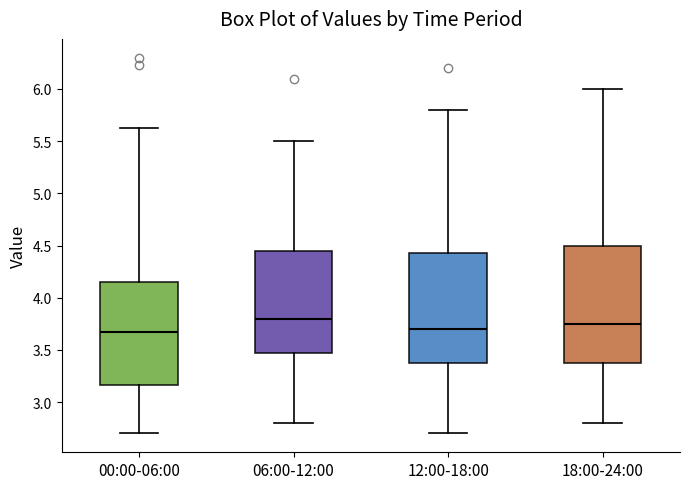

Reading left to right, read every box against the y-axis: the position of its median line, the range the box covers, and the ends of its whiskers. The values are not printed on the chart, so give them approximately, as read against the axis.

00:00-06:00: median 3.65, box 3.15 to 4.15, whiskers 2.70 to 5.65
06:00-12:00: median 3.80, box 3.50 to 4.45, whiskers 2.80 to 5.50
12:00-18:00: median 3.70, box 3.40 to 4.45, whiskers 2.70 to 5.80
18:00-24:00: median 3.75, box 3.40 to 4.50, whiskers 2.80 to 6.00